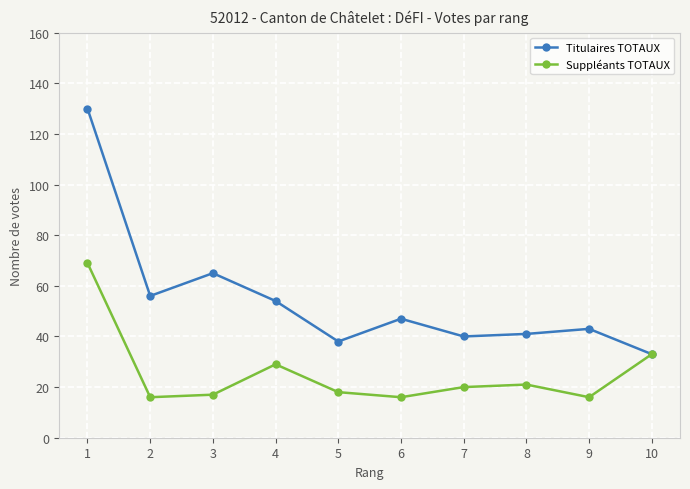

Count the number of data series in this chart.

2